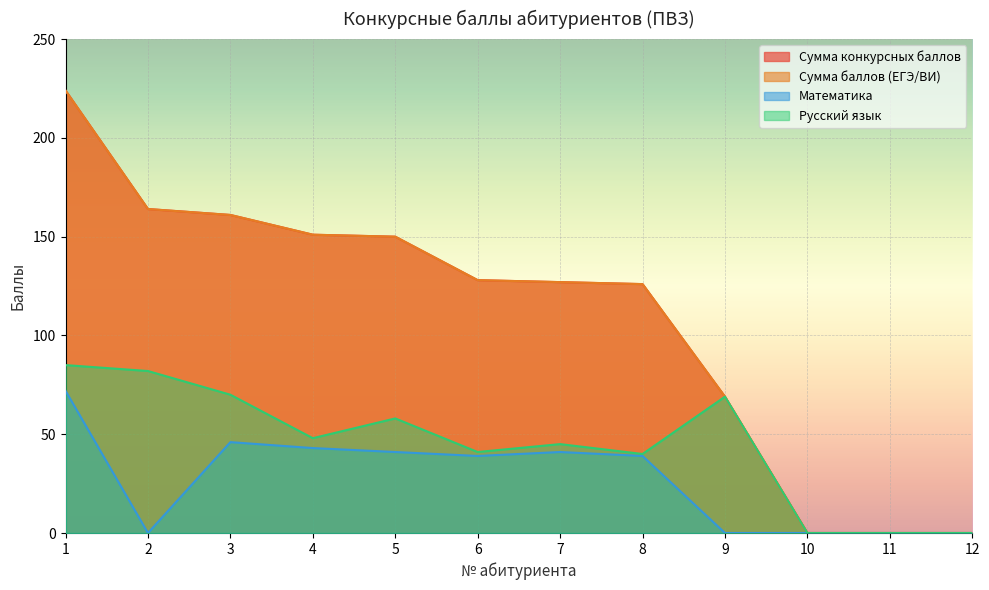

What is the average value of the Сумма баллов (ЕГЭ/ВИ) series?

108